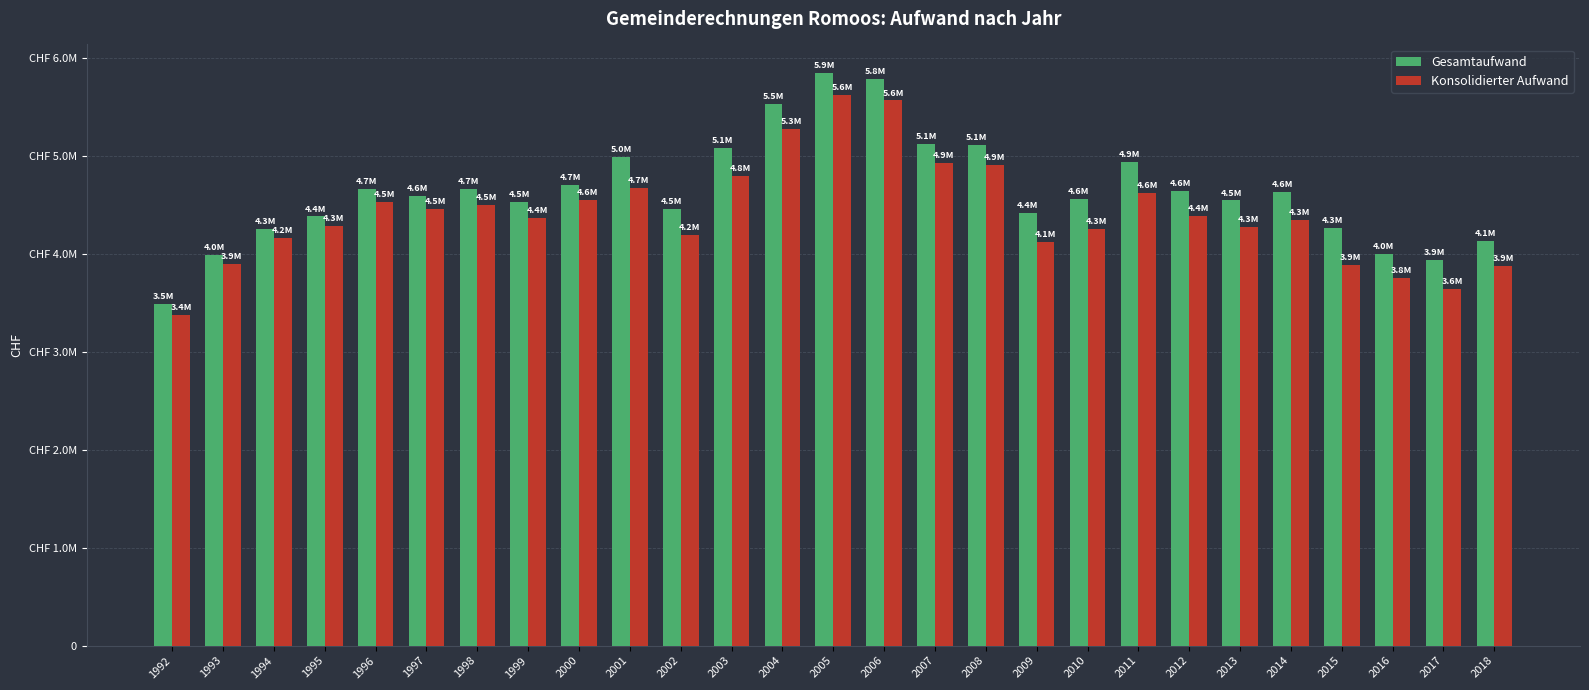

What are all the series names shown in the legend?

Gesamtaufwand, Konsolidierter Aufwand